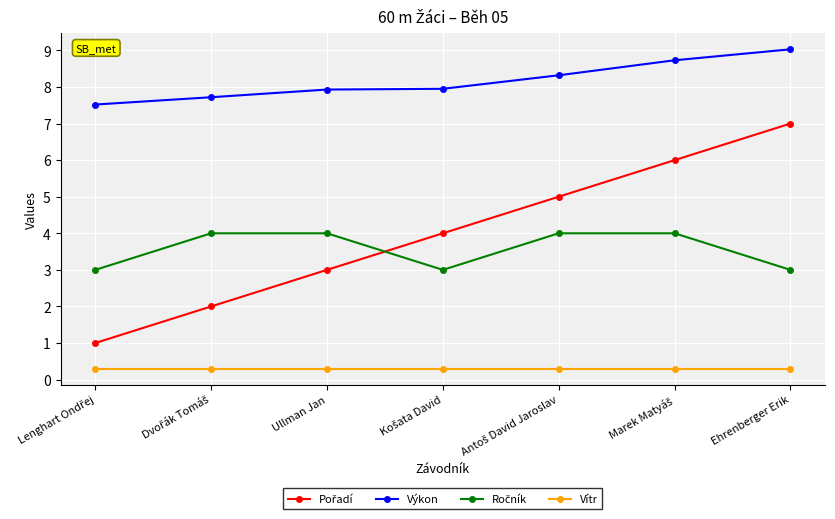

What is the value of the Vítr point at the 2nd from the left?

0.3